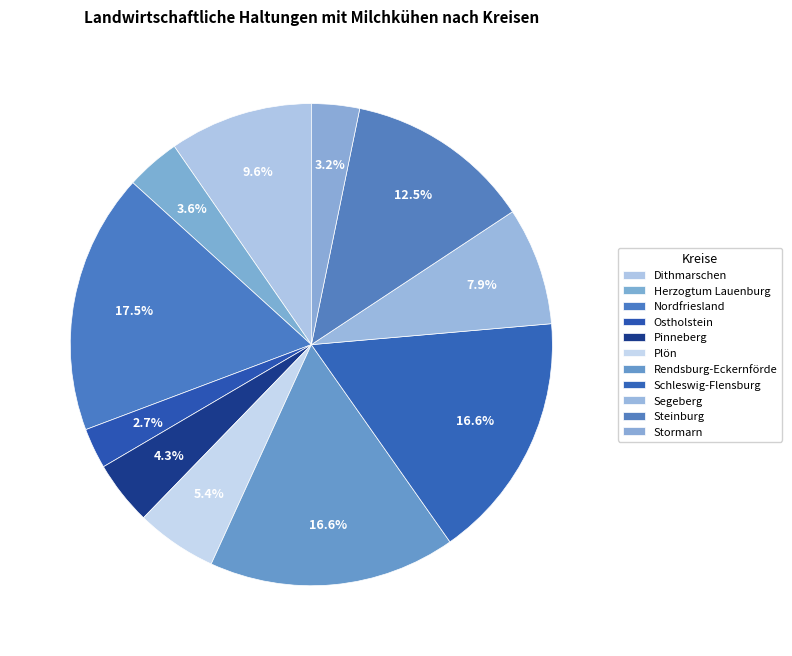

What is the change in value from Dithmarschen to Ostholstein?

-193